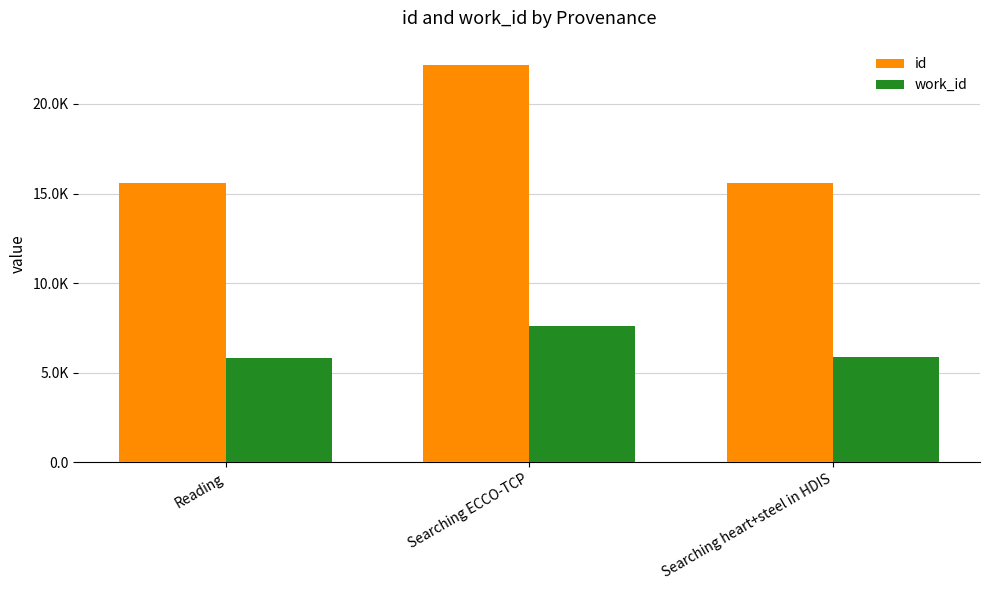

True or false: id has a value of 24811 at Reading.

False